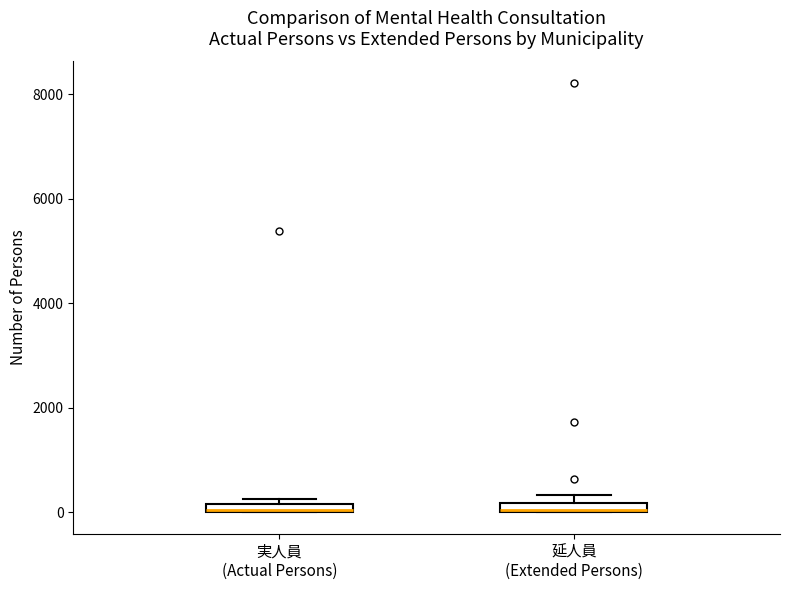

Where is the upper edge of the box for 実人員 (Actual Persons) on the y-axis? The values are not printed on the chart, so give them approximately, as read against the axis.

200